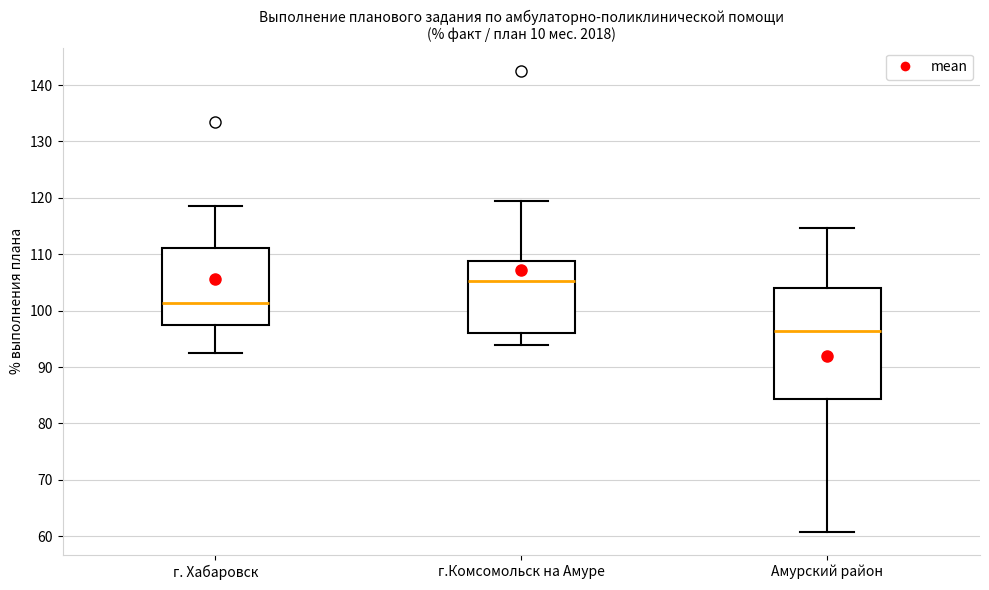

Which box is the tallest, from its lower edge to its upper edge?

Амурский район